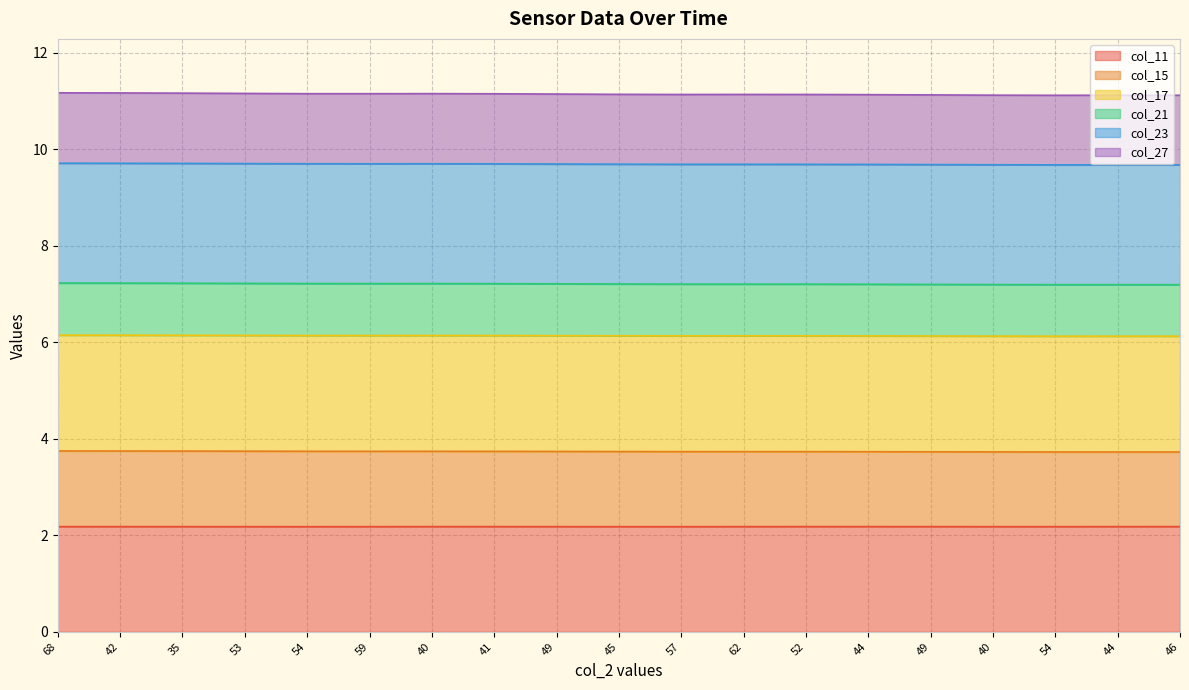

Which series changed the most between 45 and 57?

col_27